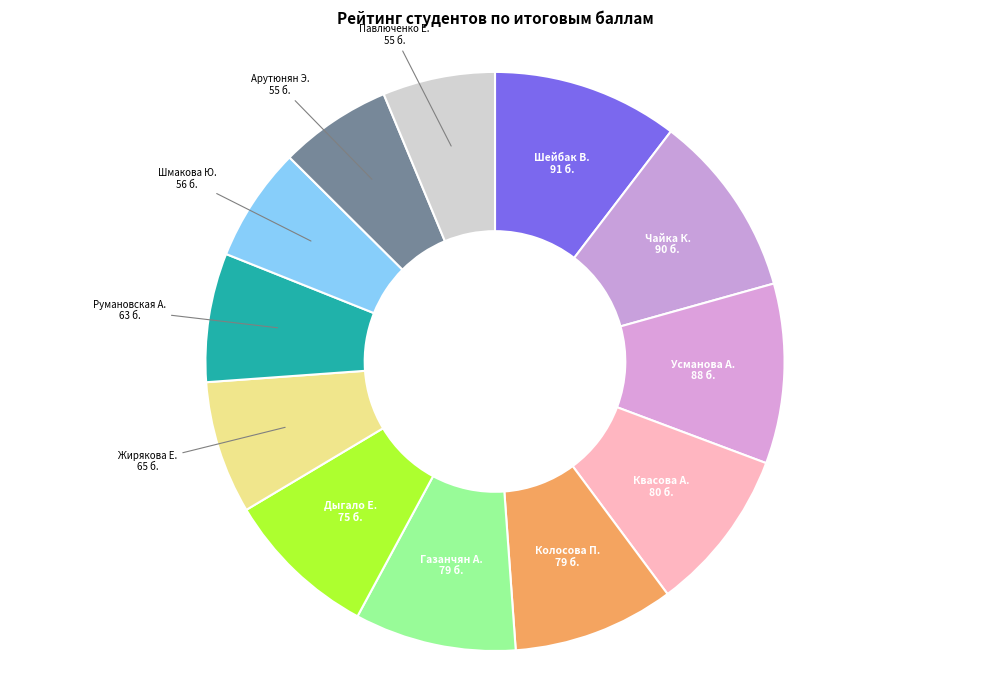

Count the number of slices in the pie.

12